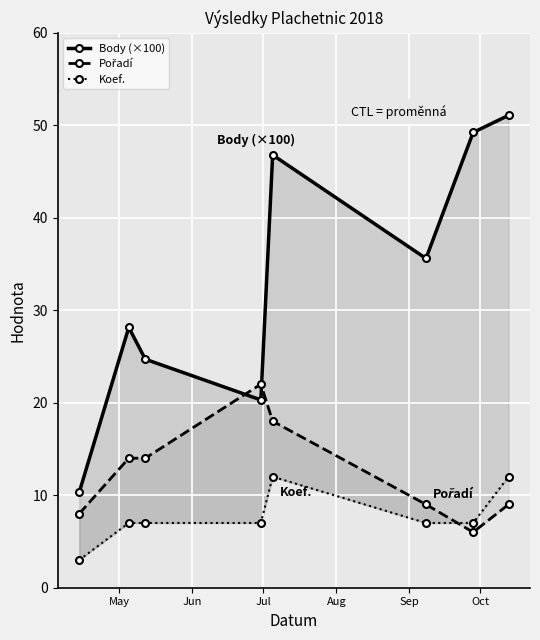

Is it true that Body (×100) equals 10.3 at May?

True